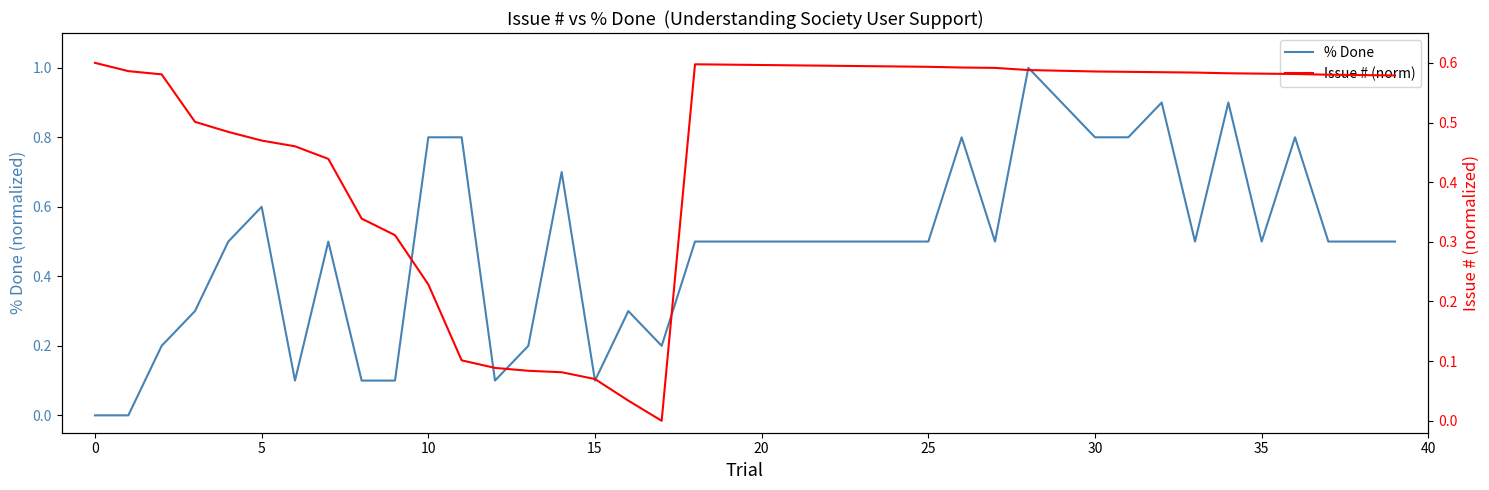

Reading right to left, list all the values displayed in this chart.

% Done: 0.5	0.5	0.5	0.8	0.5	0.9	0.5	0.9	0.8	0.8	0.9	1.0	0.5	0.8	0.5	0.5	0.5	0.5	0.5	0.5	0.5	0.5	0.2	0.3	0.1	0.7	0.2	0.1	0.8	0.8	0.1	0.1	0.5	0.1	0.6	0.5	0.3	0.2	0.0	0.0
Issue # (norm): 0.6	0.6	0.6	0.6	0.6	0.6	0.6	0.6	0.6	0.6	0.6	0.6	0.6	0.6	0.6	0.6	0.6	0.6	0.6	0.6	0.6	0.6	0.0	0.0	0.1	0.1	0.1	0.1	0.1	0.2	0.3	0.3	0.4	0.5	0.5	0.5	0.5	0.6	0.6	0.6